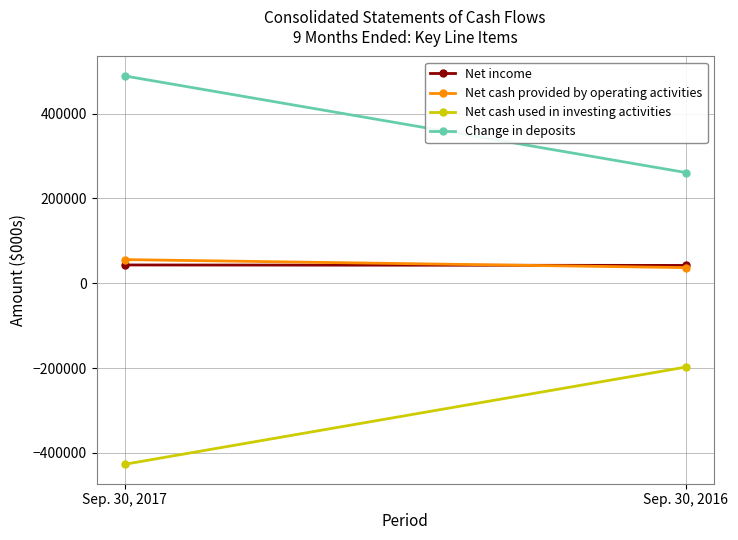

At which category is the sum across all series the highest?

Sep. 30, 2017